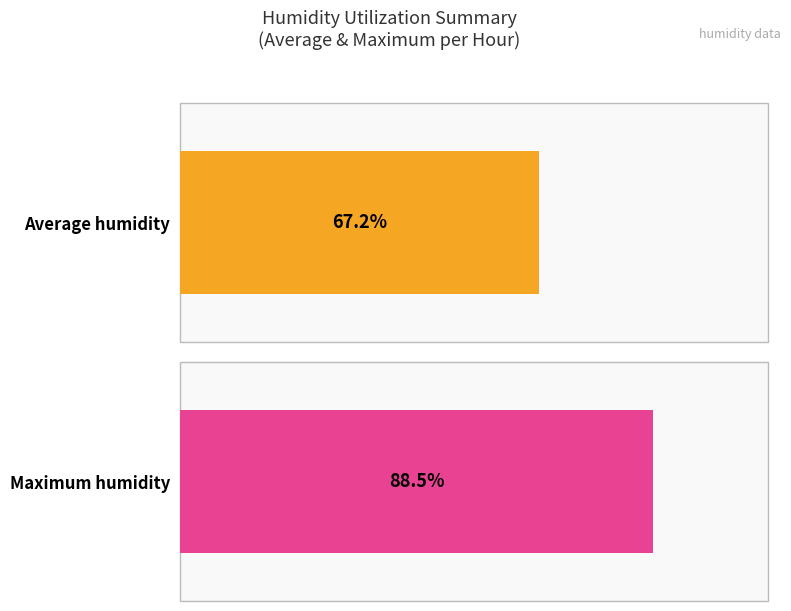

List the series in order of their overall mean, highest first.

Maximum humidity, Average humidity